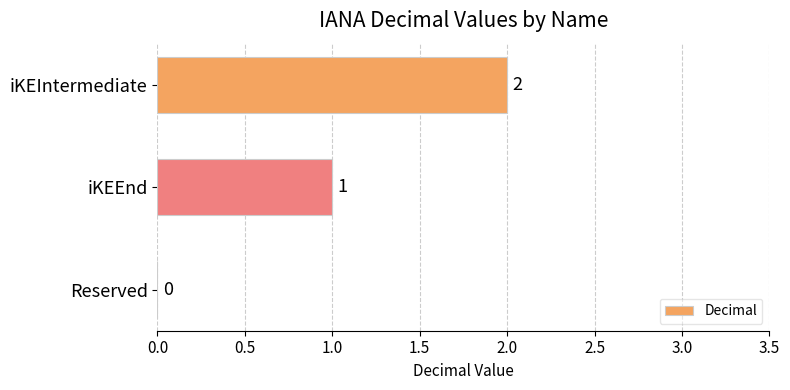

Which has a higher value, iKEEnd or iKEIntermediate?

iKEIntermediate